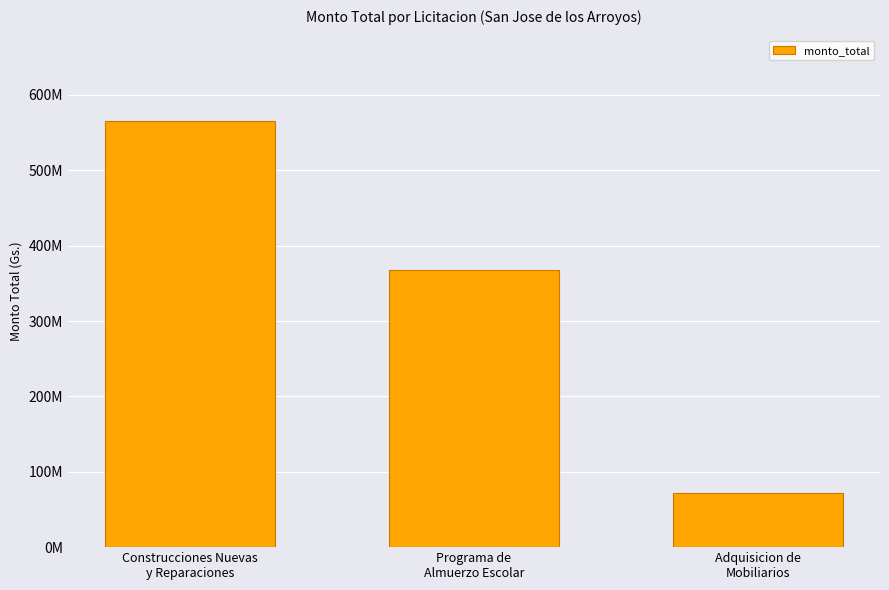

Rank the categories by value from highest to lowest.

Construcciones Nuevas
y Reparaciones, Programa de
Almuerzo Escolar, Adquisicion de
Mobiliarios